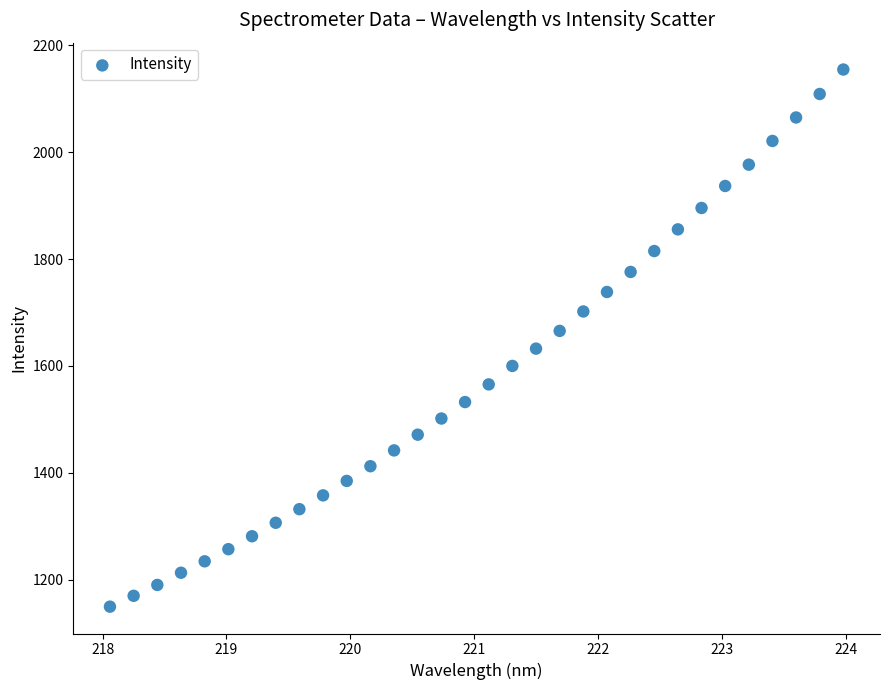

What is the range of Y values (max minus min)?

1005.0